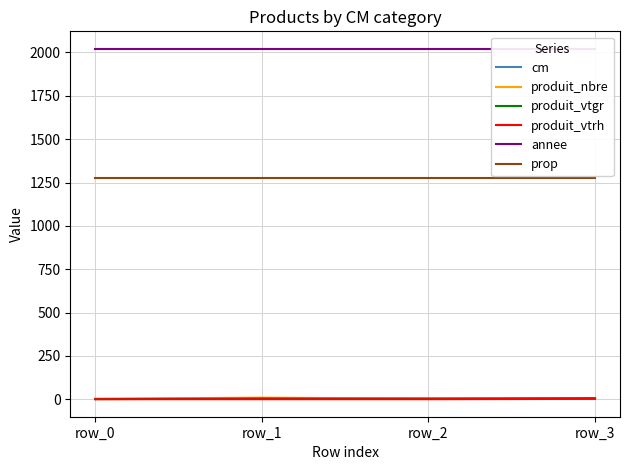

In produit_nbre, how many points are higher than both neighbors (excluding endpoints)?

1